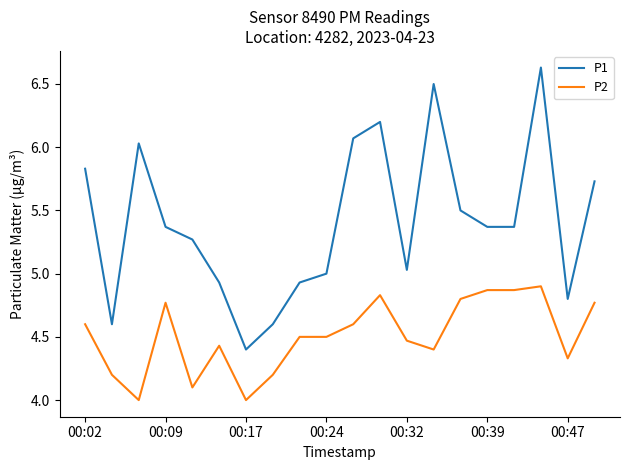

True or false: P1 and P2 intersect in this chart.

False